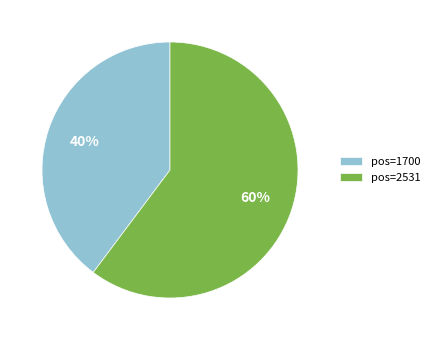

Combined, do pos=2531 and pos=1700 account for over 50%?

Yes